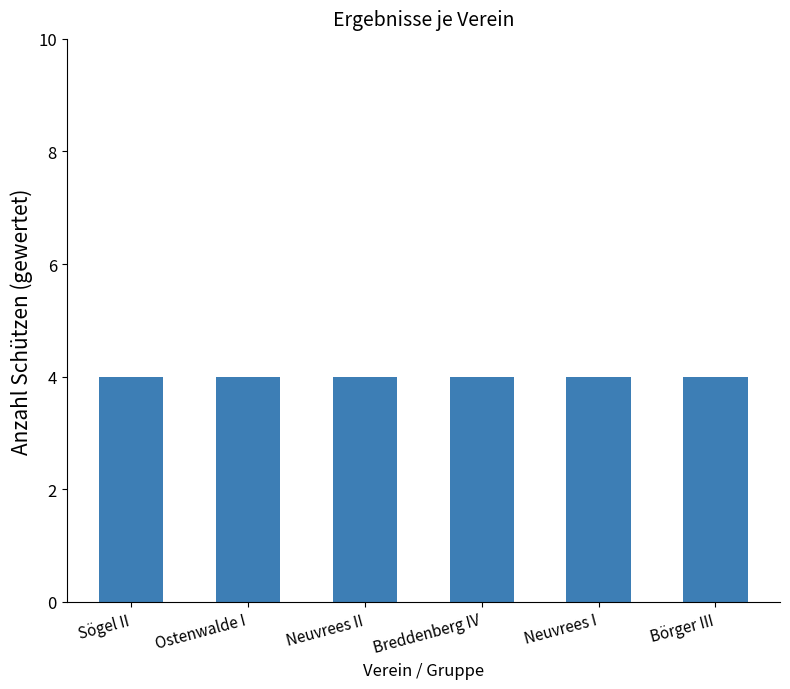

Does the chart contain any negative values?

No